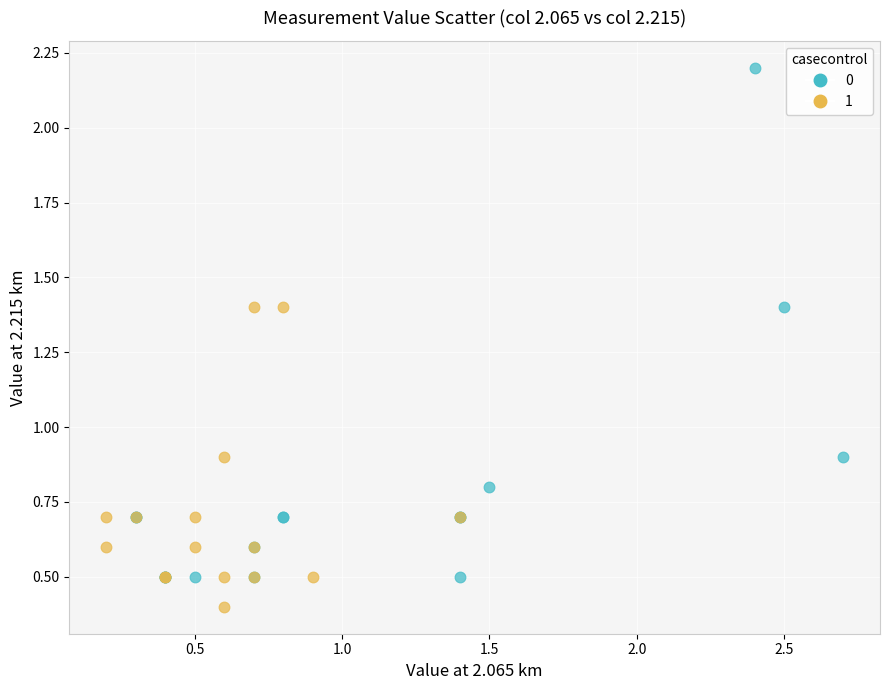

Which series contains the lowest Y value?

1